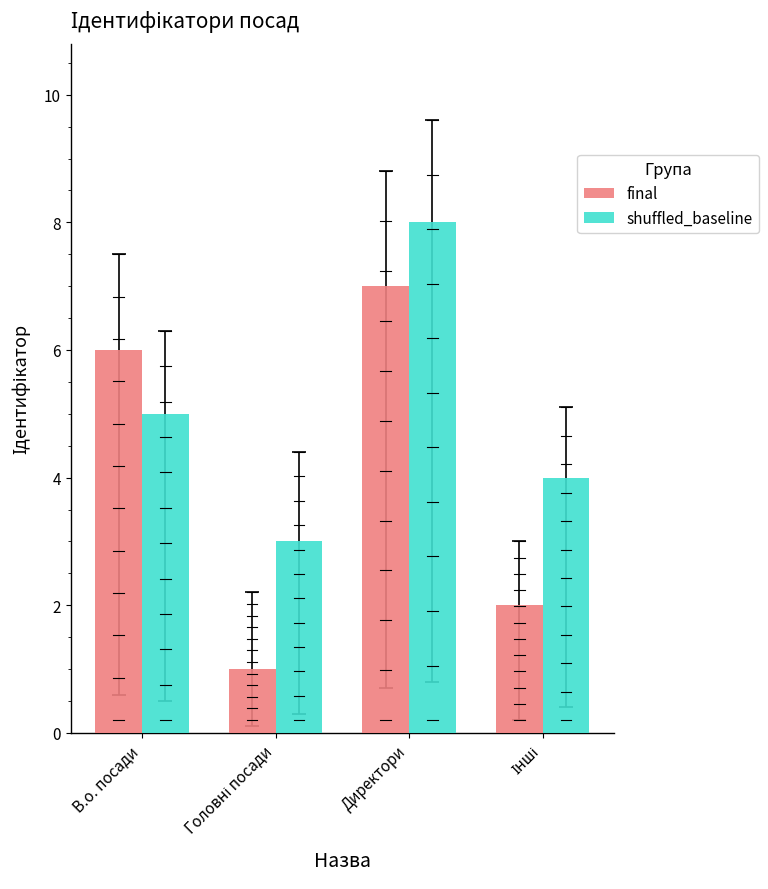

List the series in order of their peak value, highest first.

shuffled_baseline, final